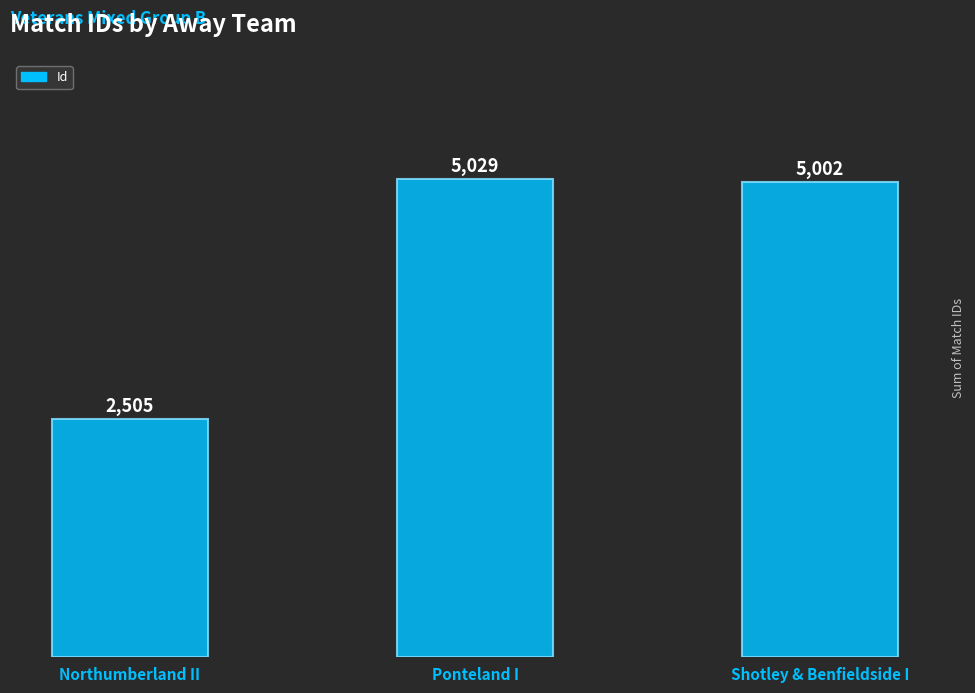

What is the label of the 1st bar from the right?

Shotley & Benfieldside I